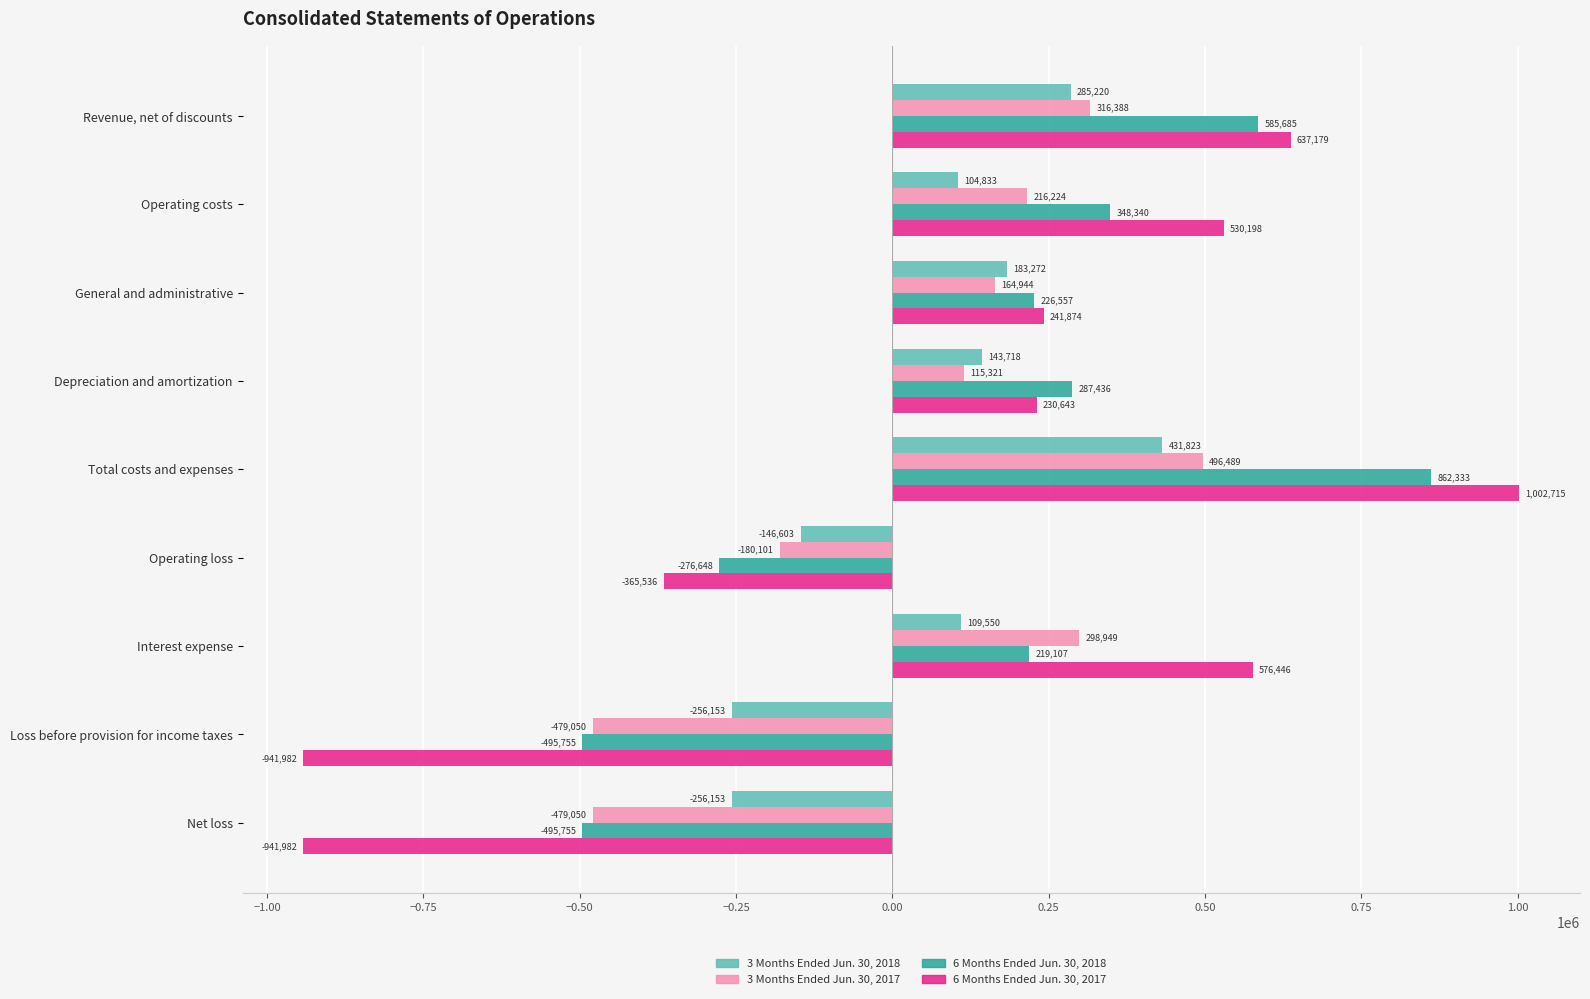

What is the maximum value shown in the chart?

1002715